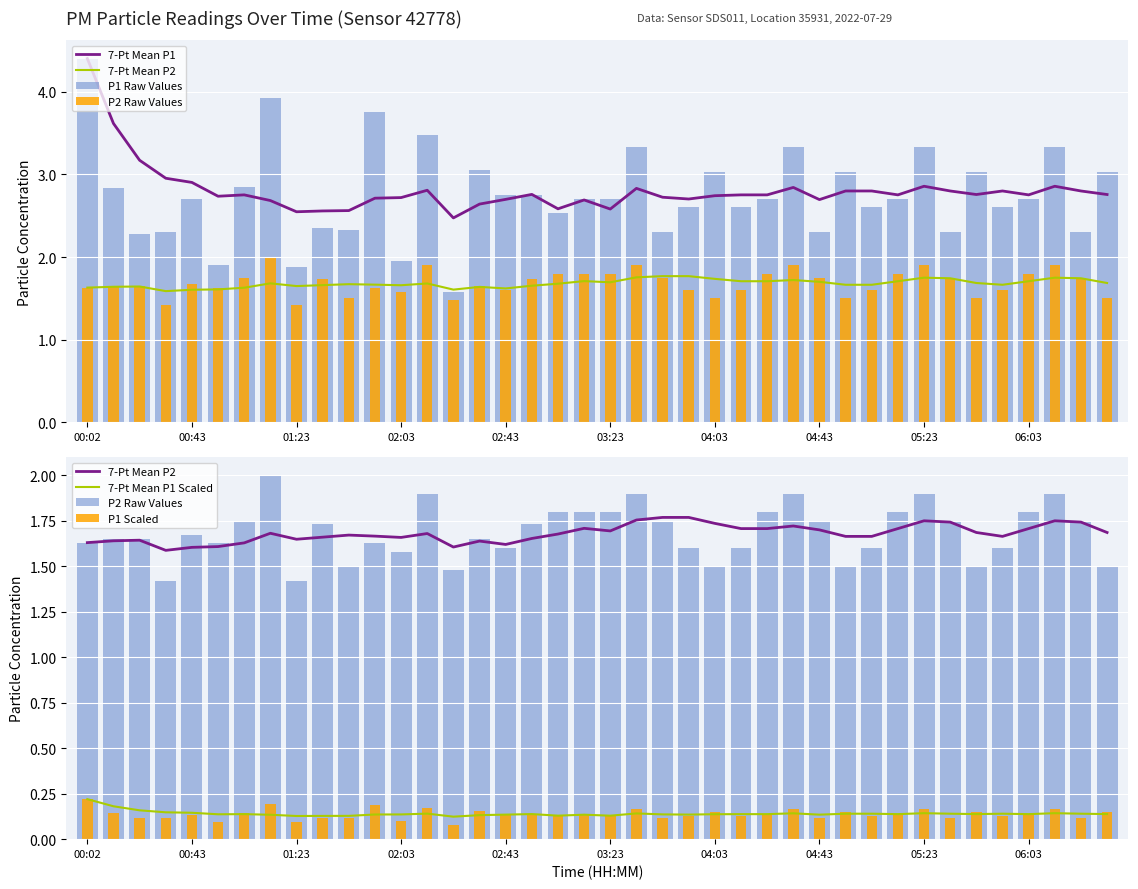

How many categories are shown in the chart?

40